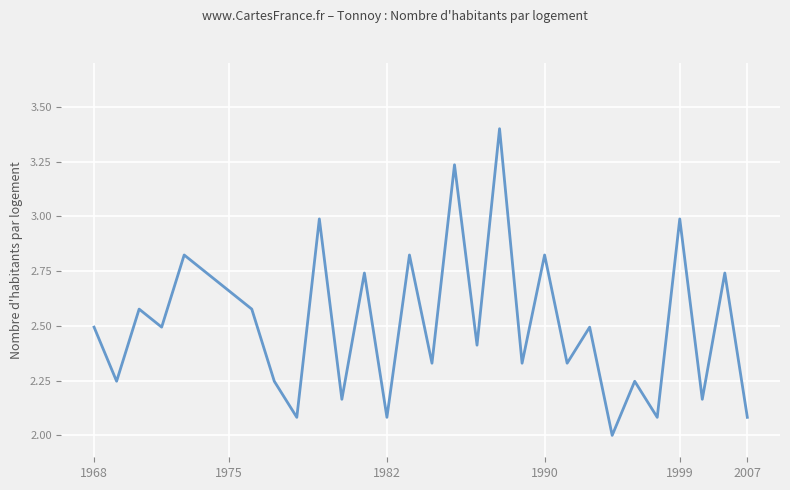

What is the minimum value shown in the chart?

2.0